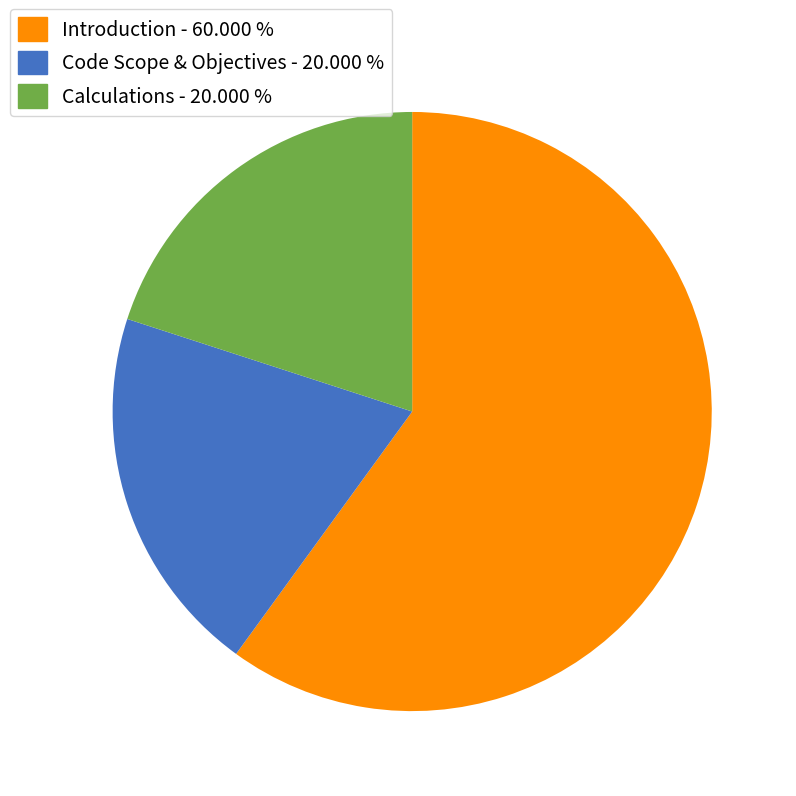

Approximately how many times larger is the value at Introduction - 60.000 % compared to Code Scope & Objectives - 20.000 %?

3.0